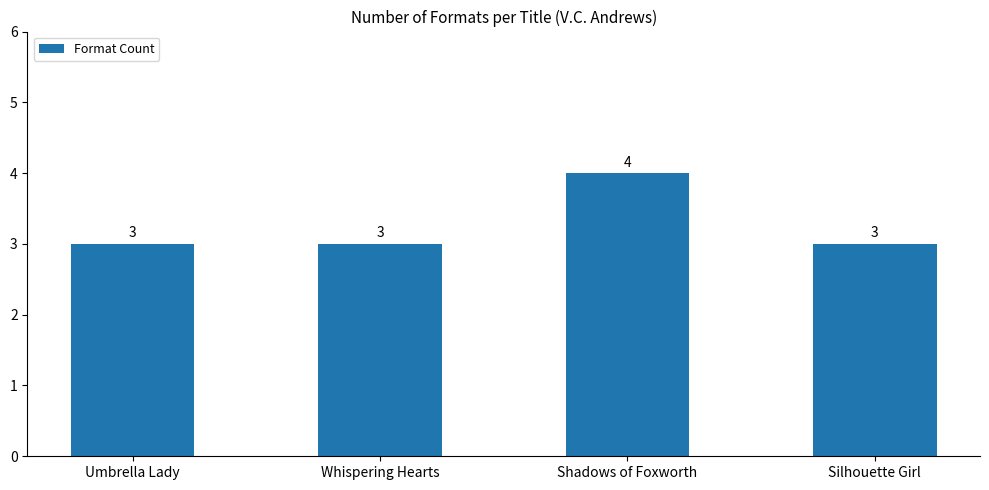

What is the smallest value displayed?

3